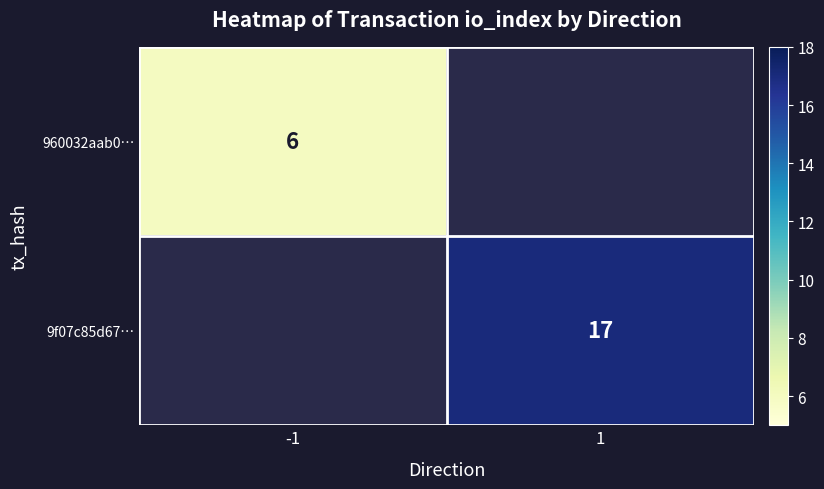

Count the number of data series in this chart.

2